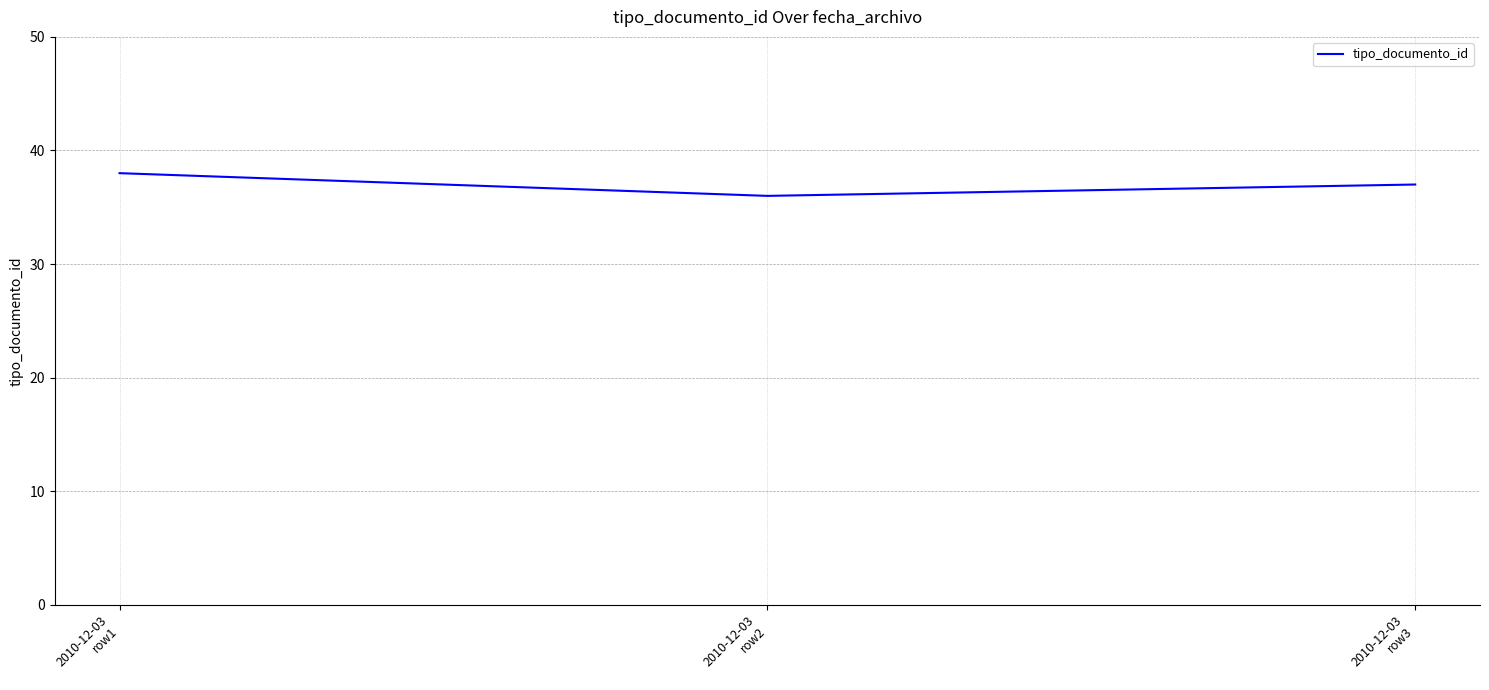

What is the sum of all values?

111